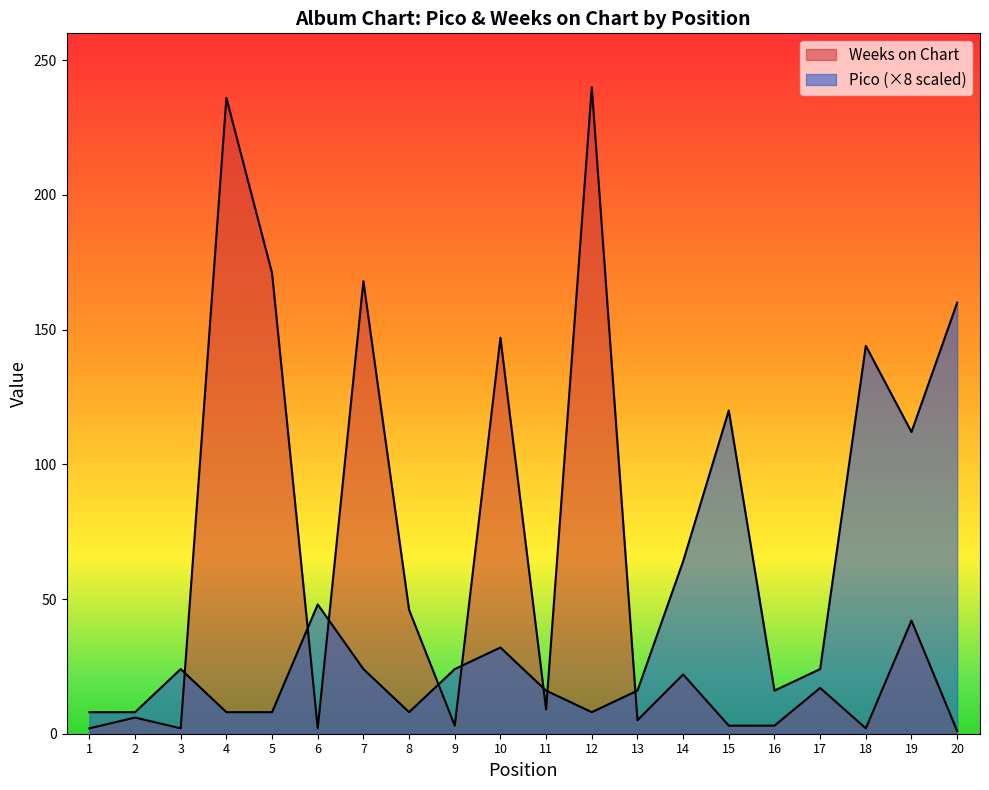

Where is the first local minimum for Pico?

8